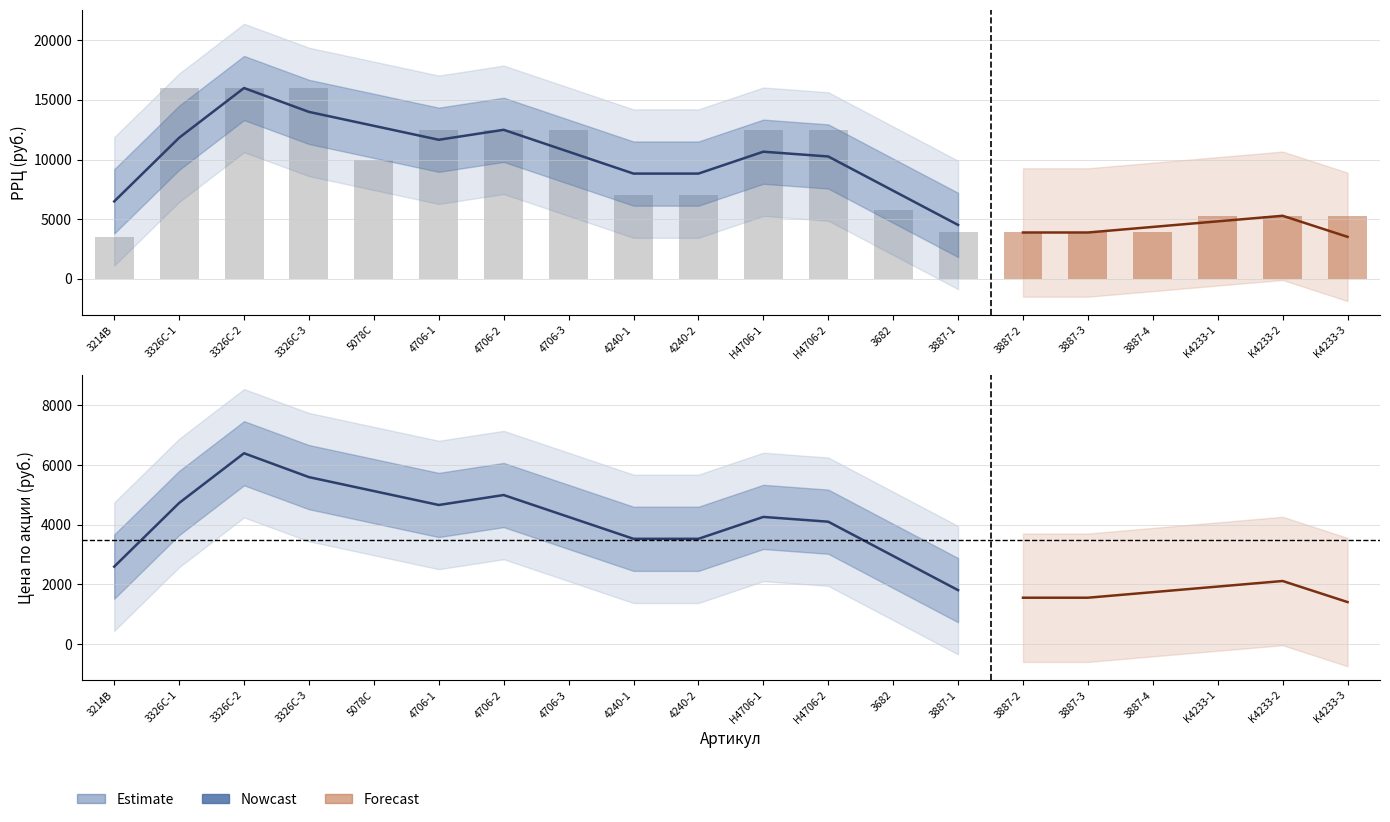

How many bars are there in total?

20